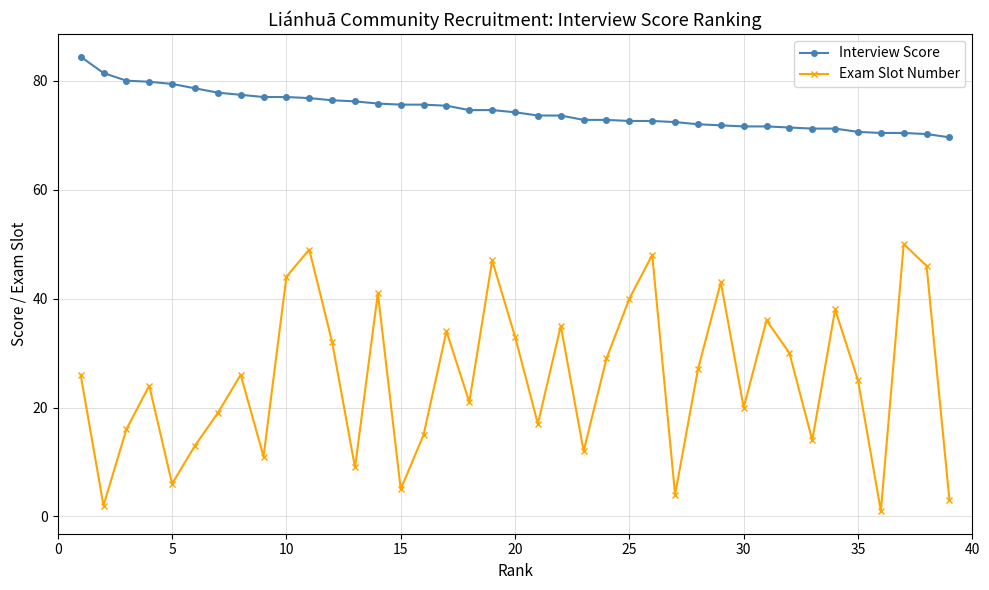

What is the difference between the maximum and minimum values in the Interview Score series?

14.8